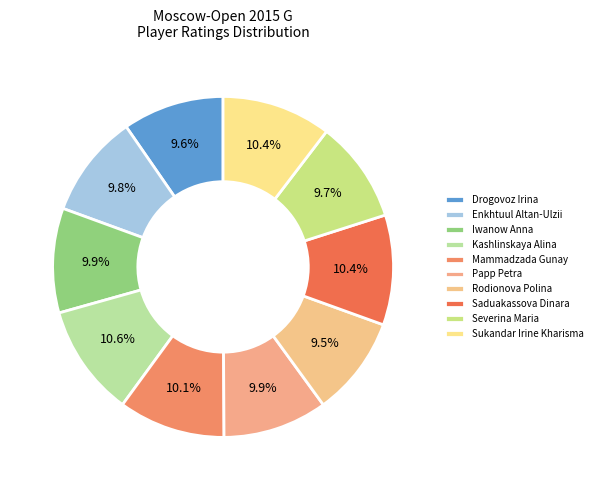

Does Saduakassova Dinara account for over 50% of the chart?

No